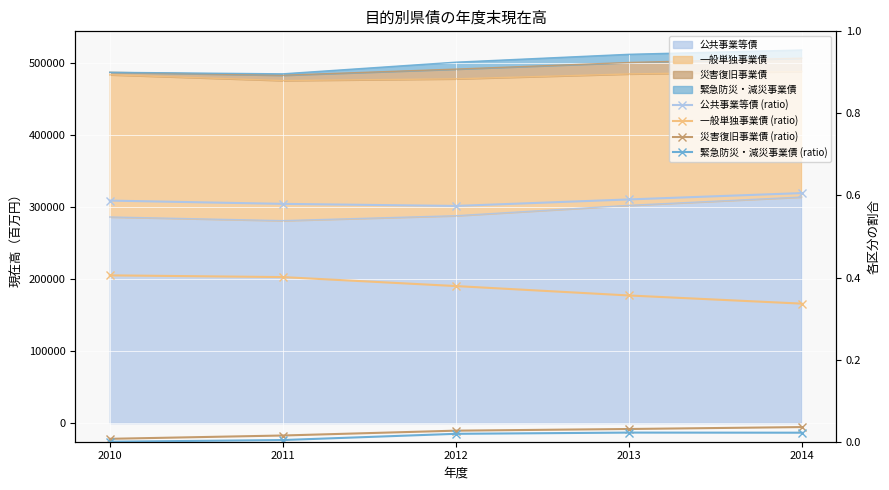

True or false: 公共事業等債 (ratio) has more than 2 interior local peaks.

False